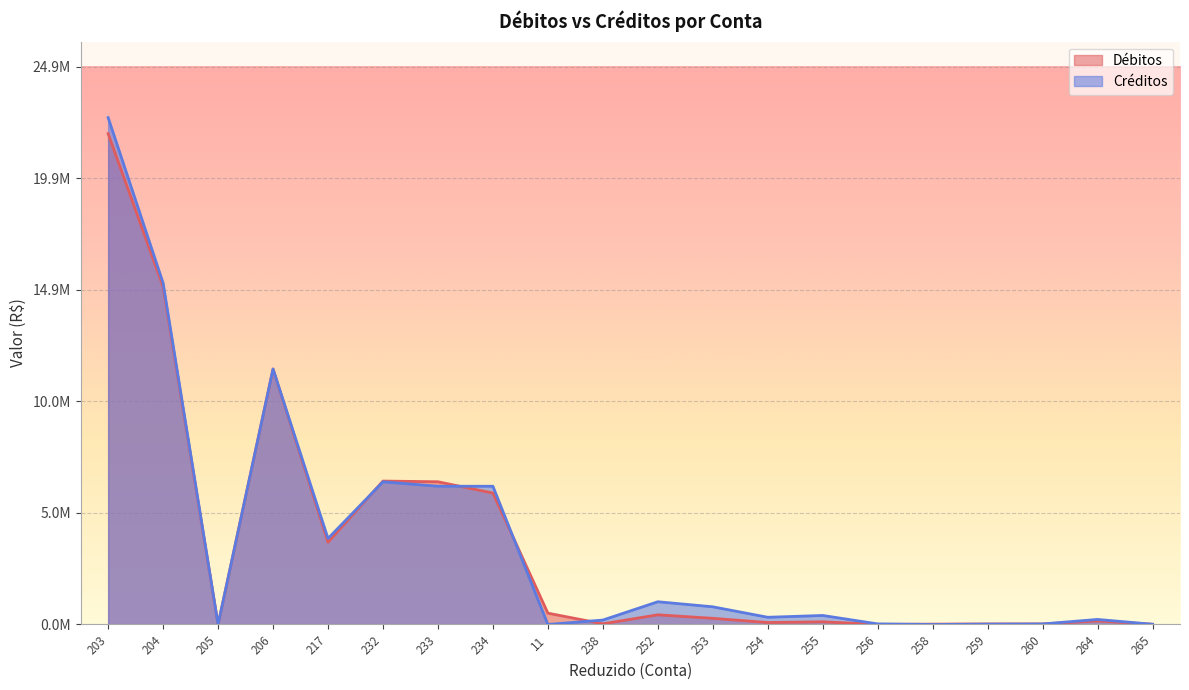

After their last crossing, which series has the higher values: Créditos or Débitos?

Débitos